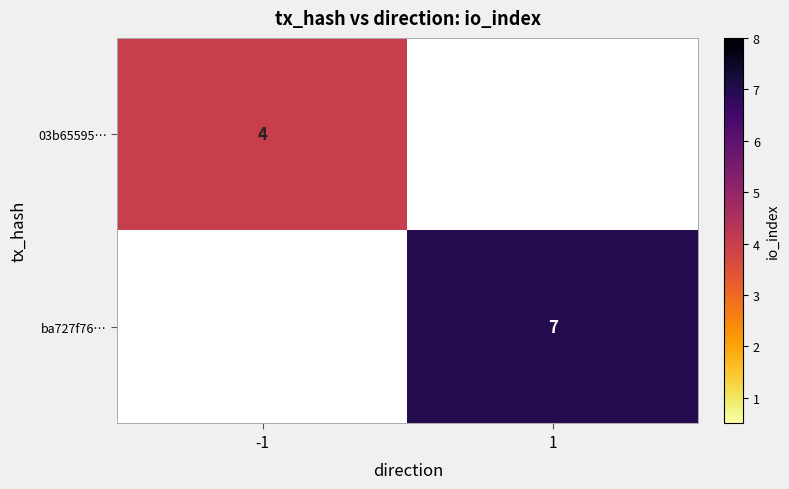

The value of ba727f76… at 1 is 4. True or false?

False